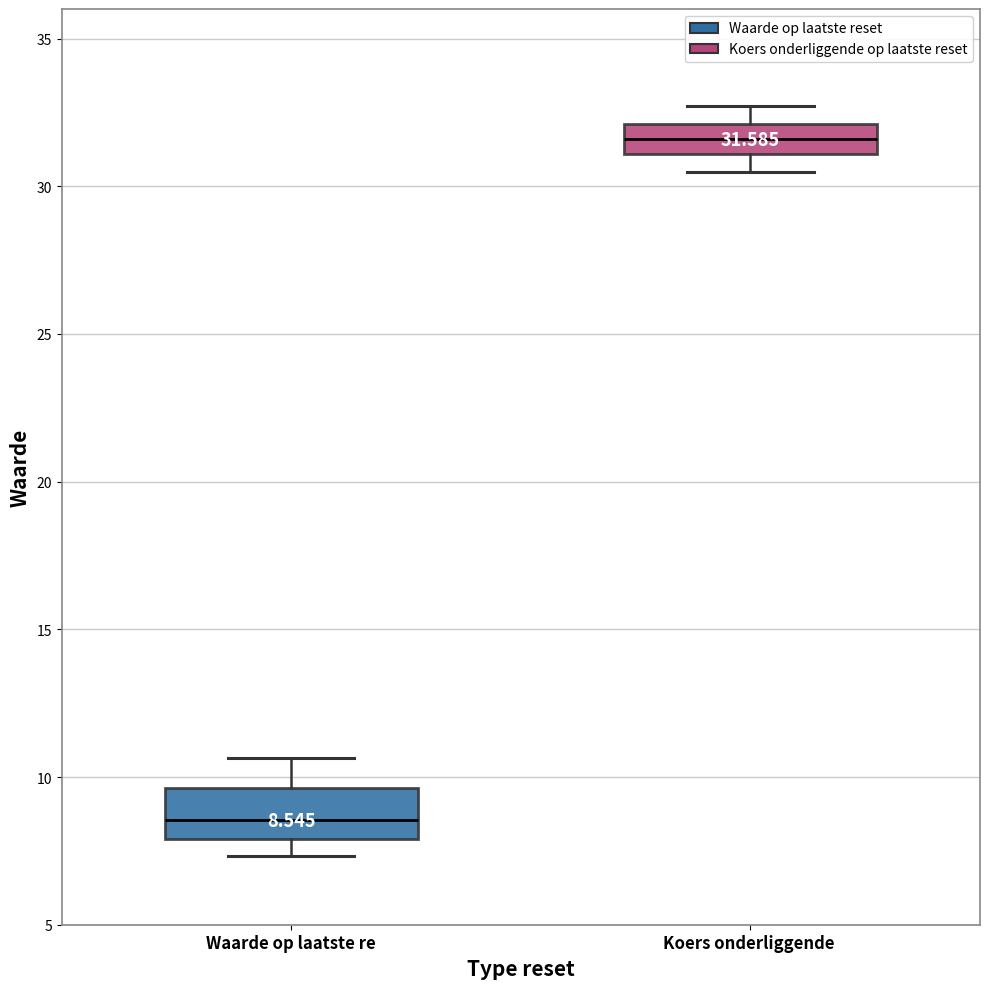

Comparing the boxes themselves (not the whiskers), which one is the tallest?

Waarde op laatste re